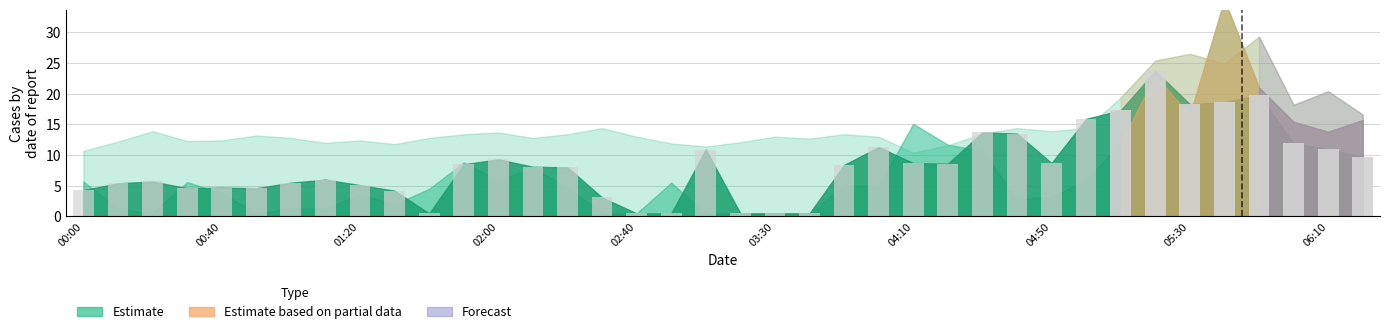

How many data points are less than 8?

17